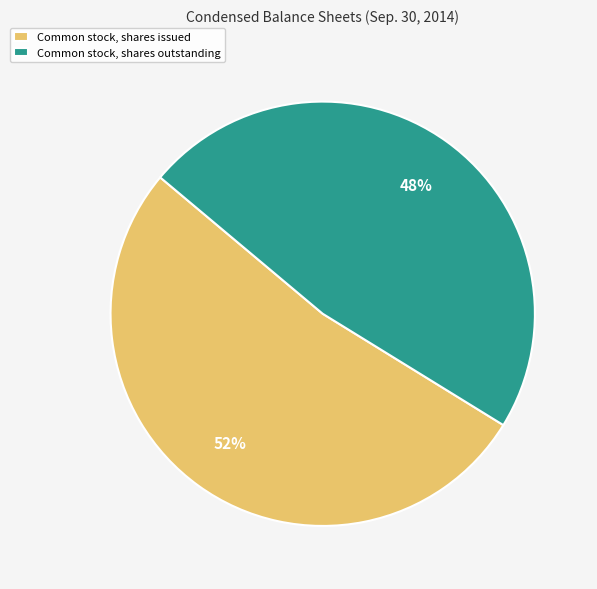

How many segments does this pie chart have?

2